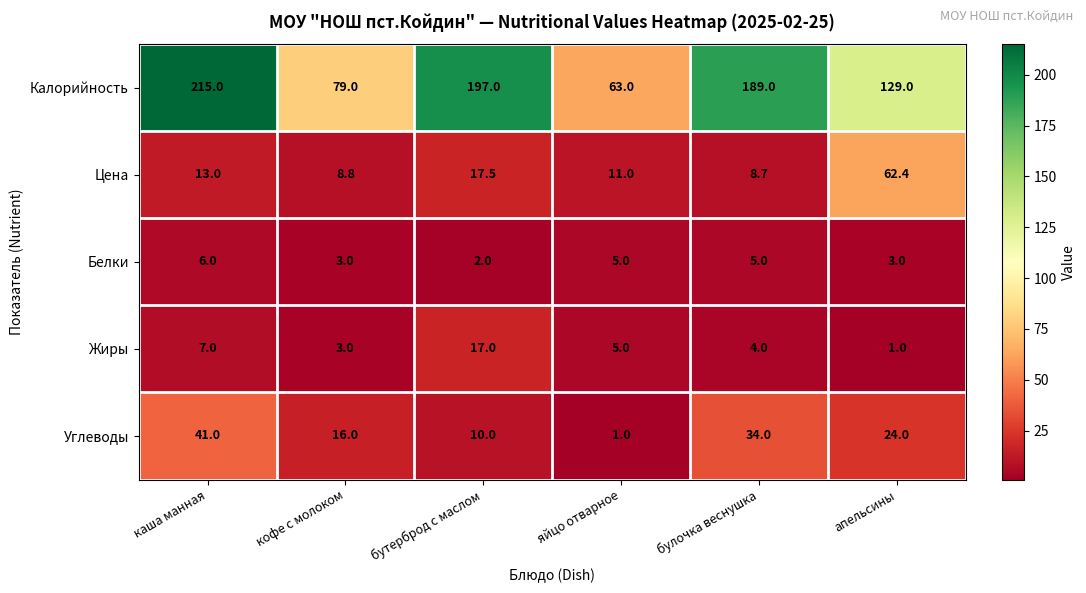

Read the Жиры value at булочка веснушка.

4.0